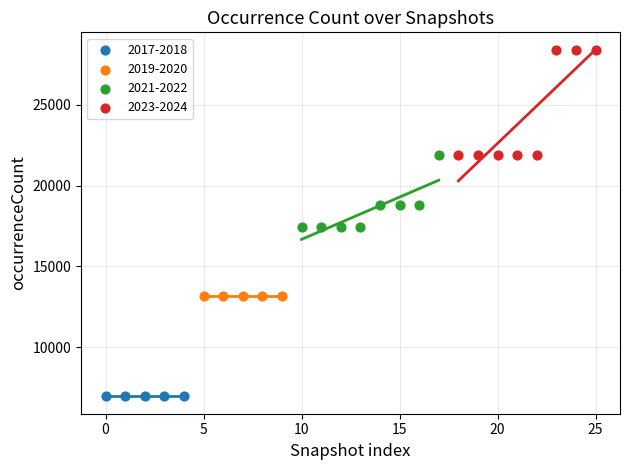

Which series reaches the maximum Y coordinate?

2023-2024